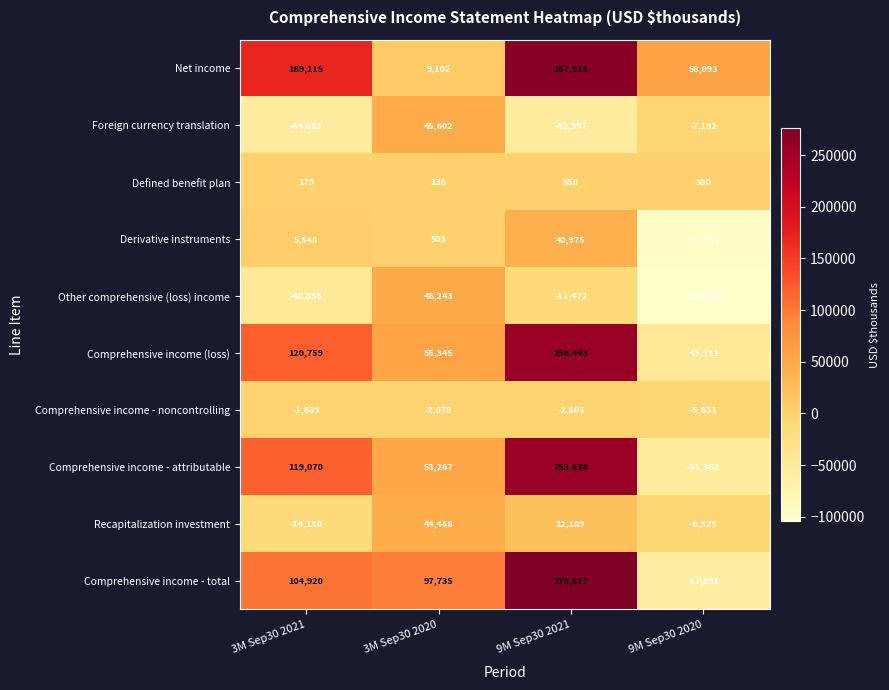

What is the difference between the maximum and minimum values in the Recapitalization investment series?

58618